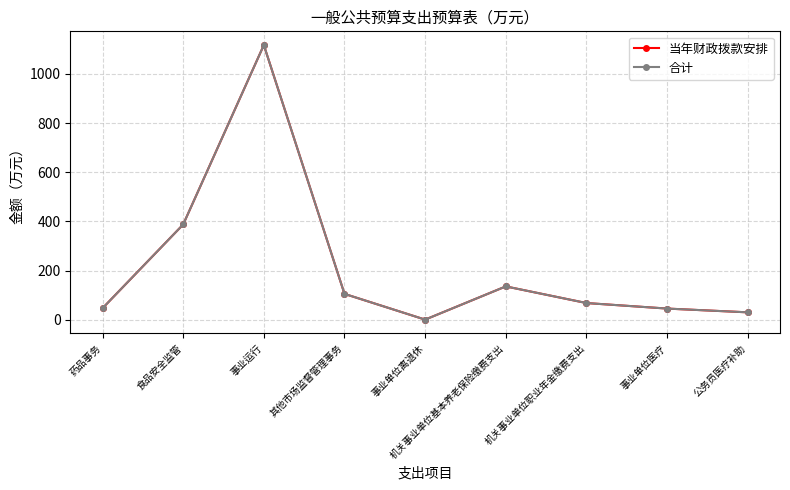

Rank the series by their maximum value, from highest to lowest.

当年财政拨款安排, 合计